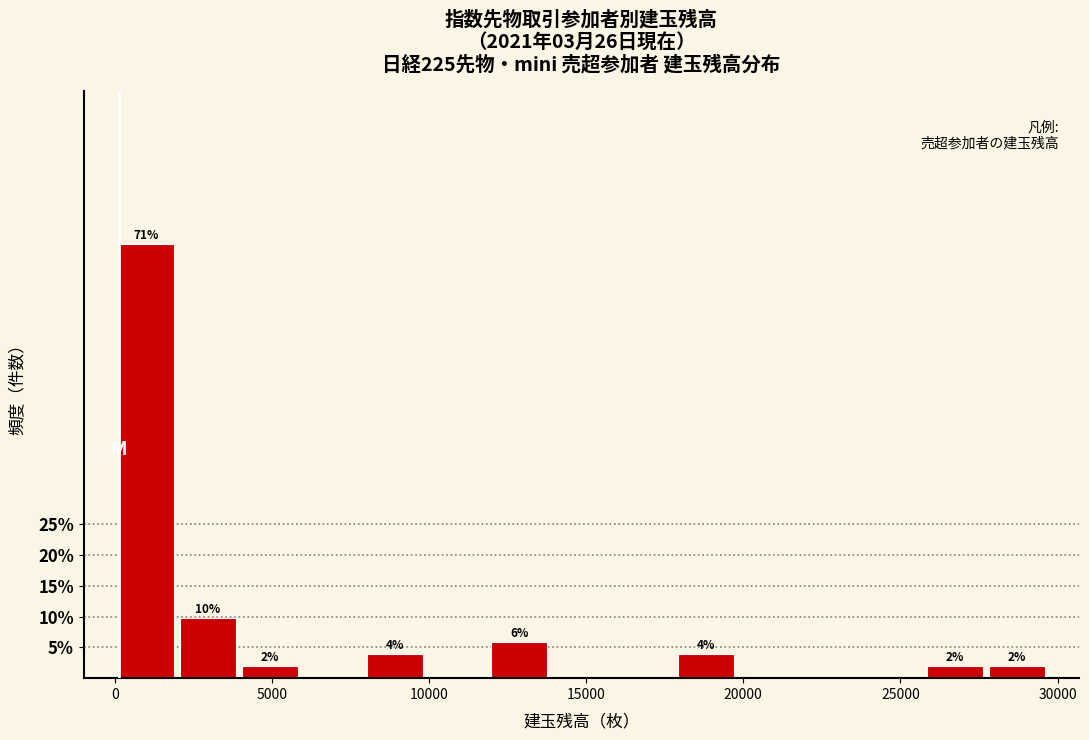

Read against the x-axis, roughly where is the centre of the tallest bar?

1000